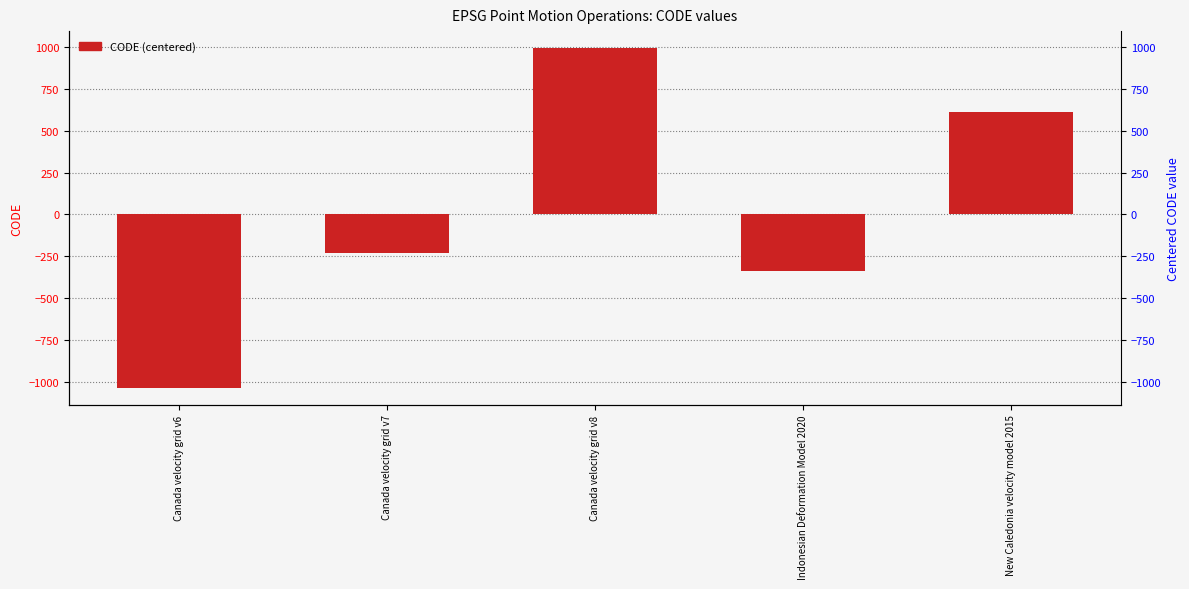

What is the sum of the values at Canada velocity grid v7 and Canada velocity grid v6?

-1266.6